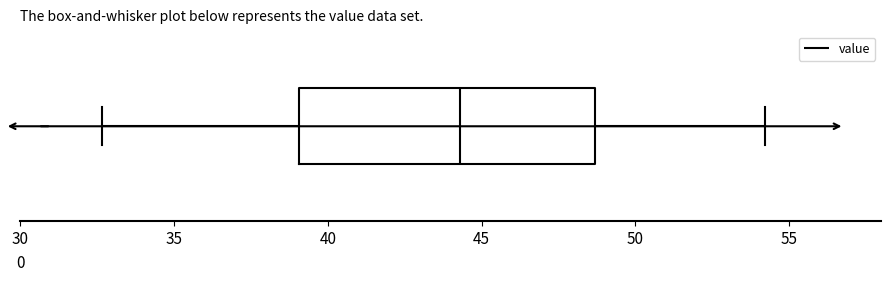

Where is the right edge of the box on the x-axis? The values are not printed on the chart, so give them approximately, as read against the axis.

48.5